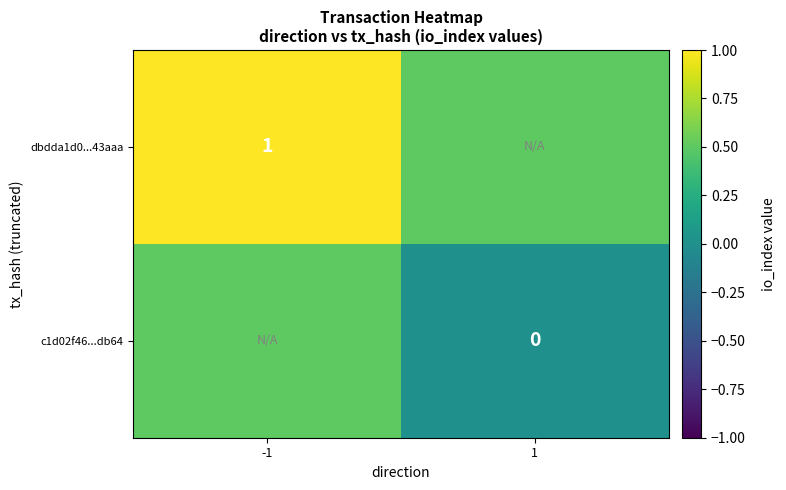

The value of dbdda1d0...43aaa at -1 is 1.6. True or false?

False